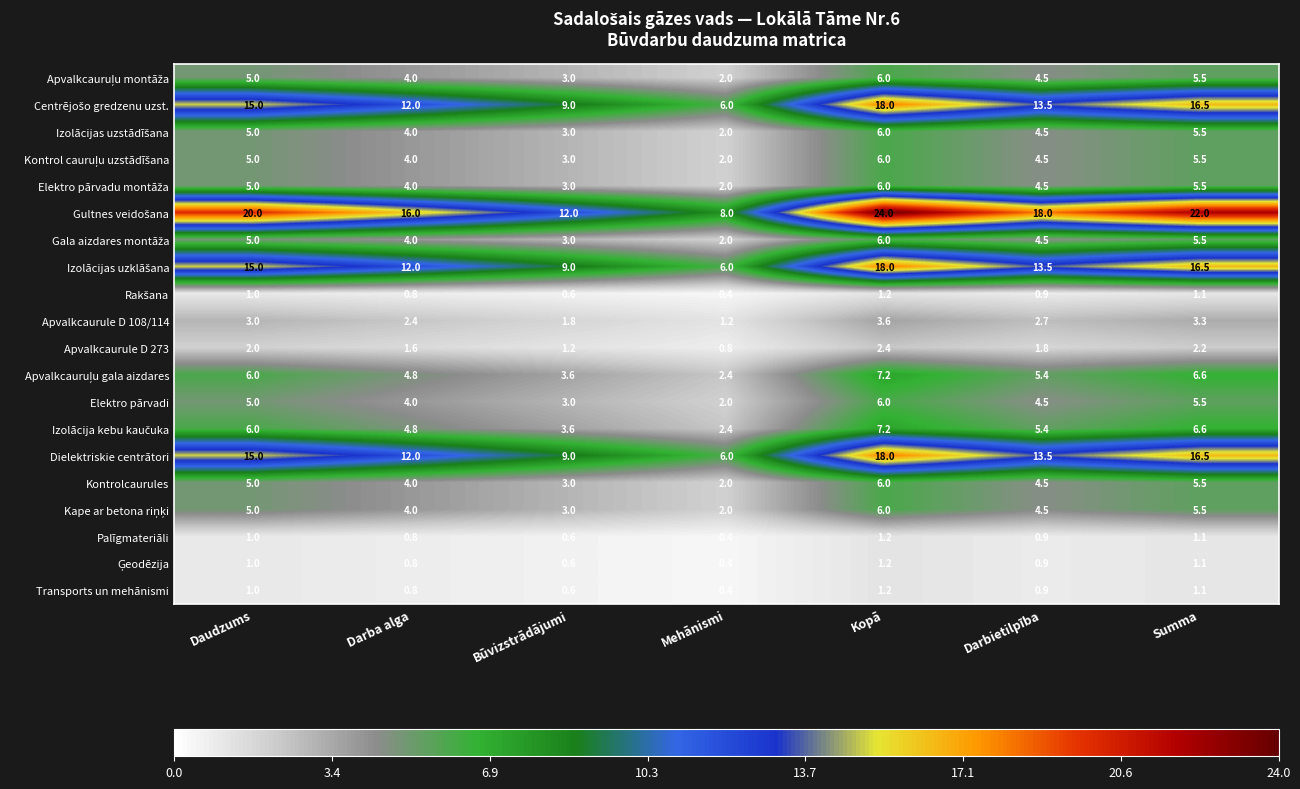

At which label does Elektro pārvadi reach its peak?

Kopā